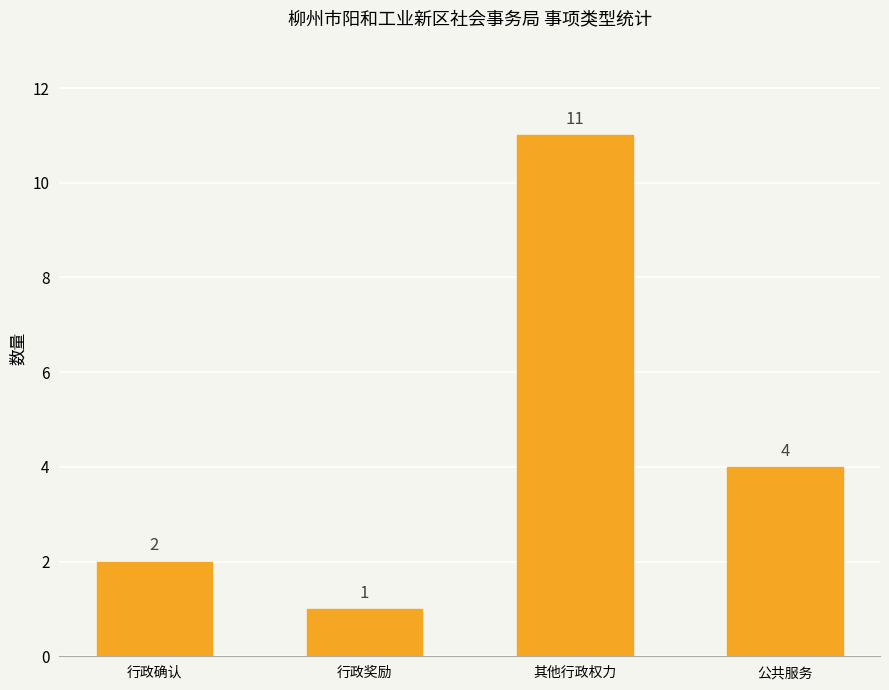

What is the difference between the second highest and second lowest values?

2